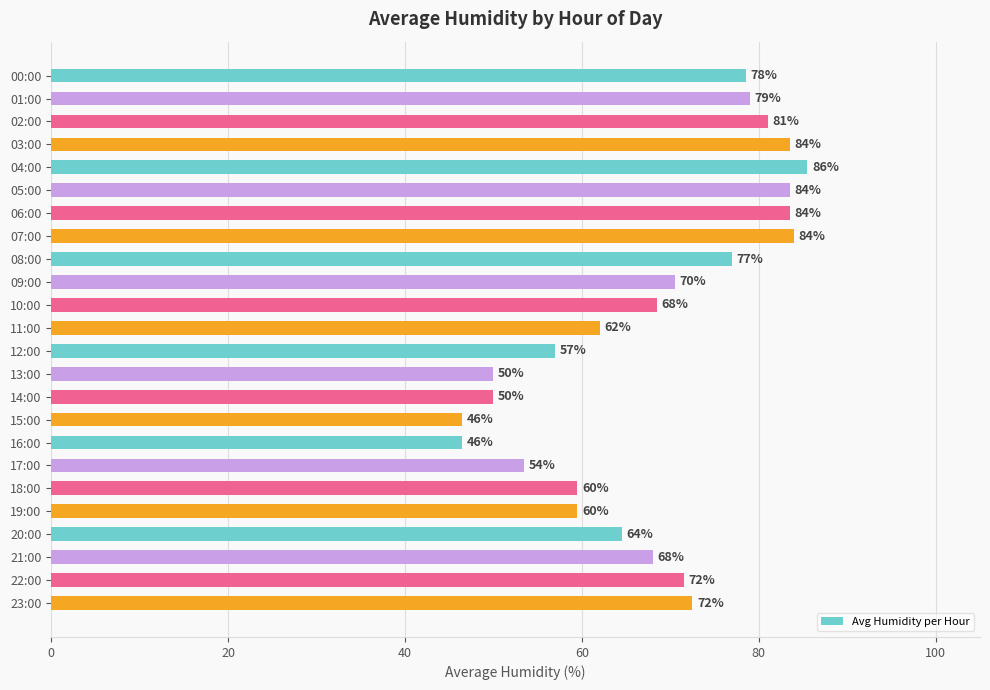

What is the label of the 24th bar from the bottom?

00:00